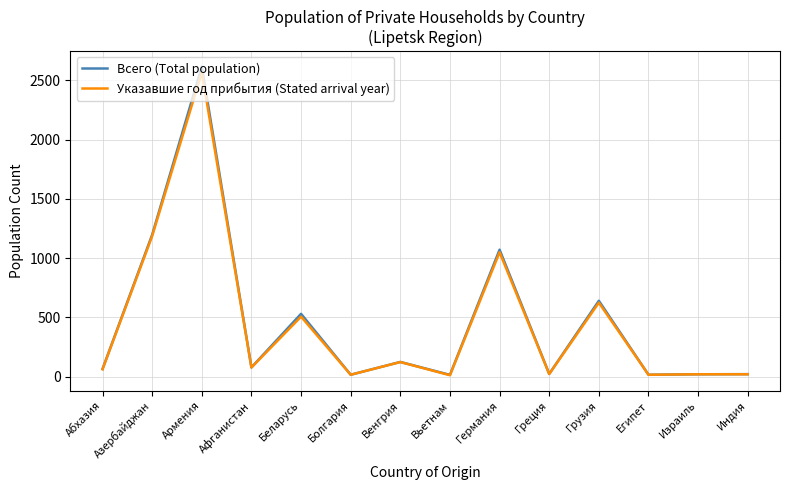

Does the chart display data point markers on the line(s)?

No